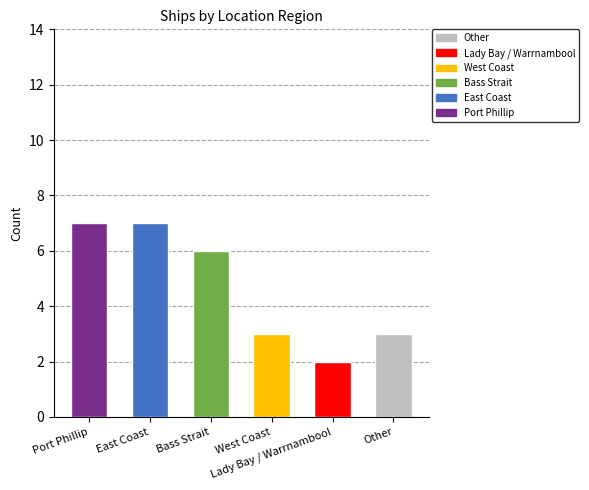

What is the difference between the values at Bass Strait and East Coast?

1